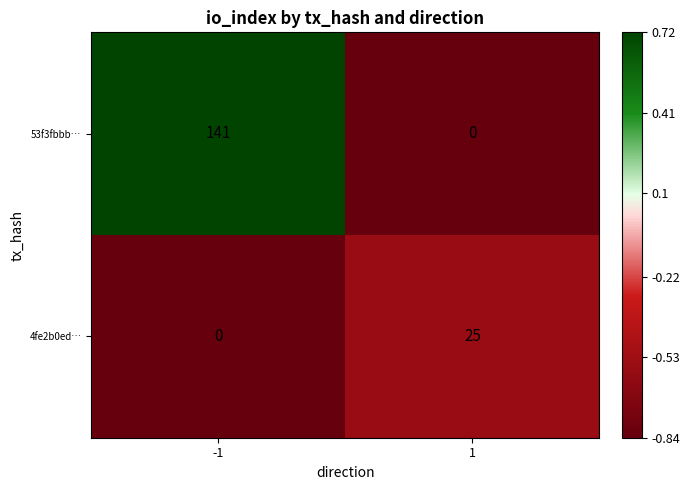

What is the sum of all 4fe2b0ed… values?

25